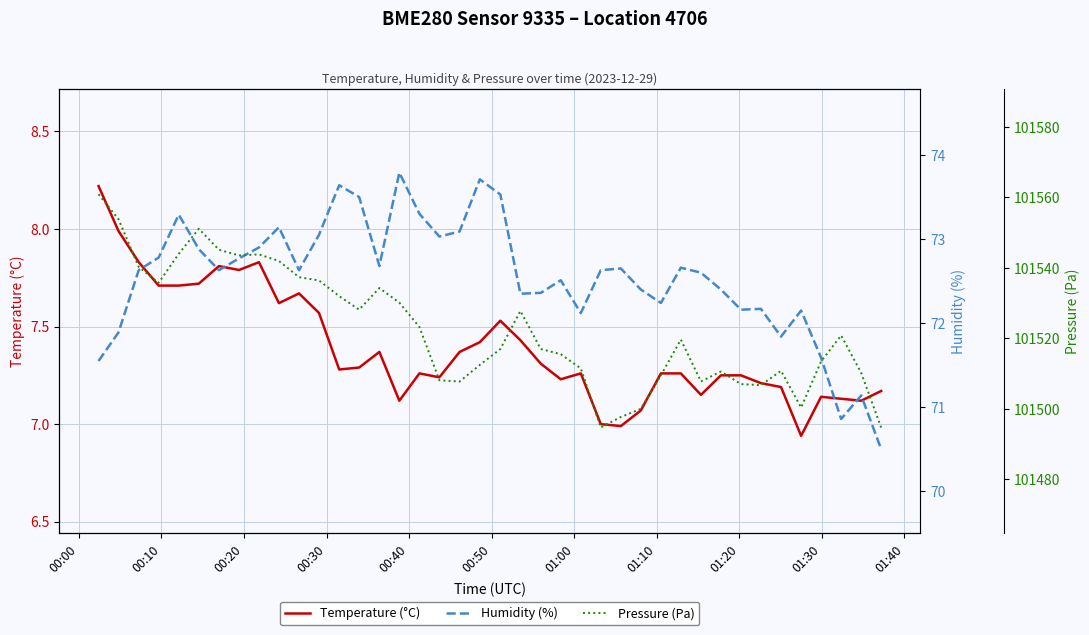

What is the maximum value for Temperature (°C)?

8.2